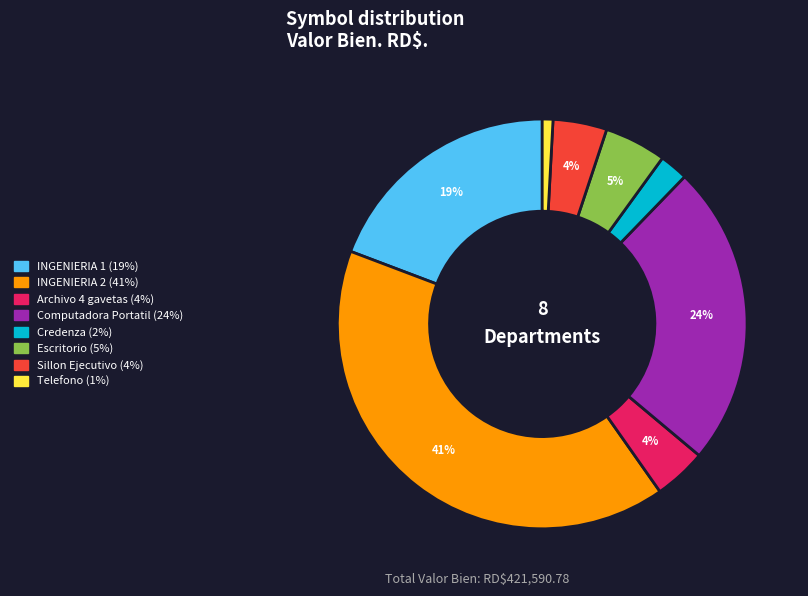

What is the ratio of the value at Escritorio to the value at Archivo 4 gavetas?

1.2